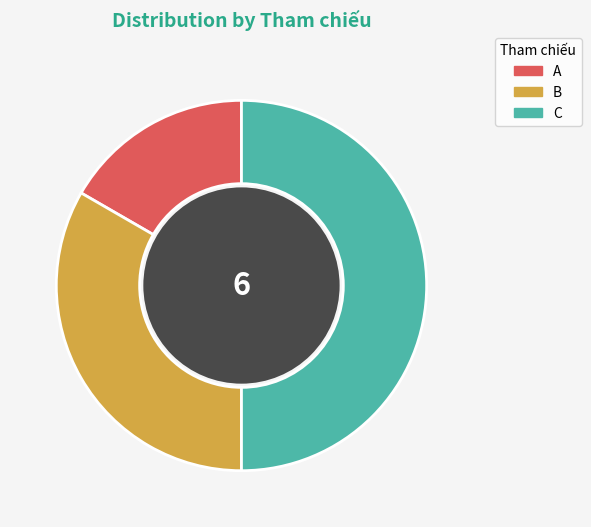

The B slice represents 43% of the pie. True or false?

False